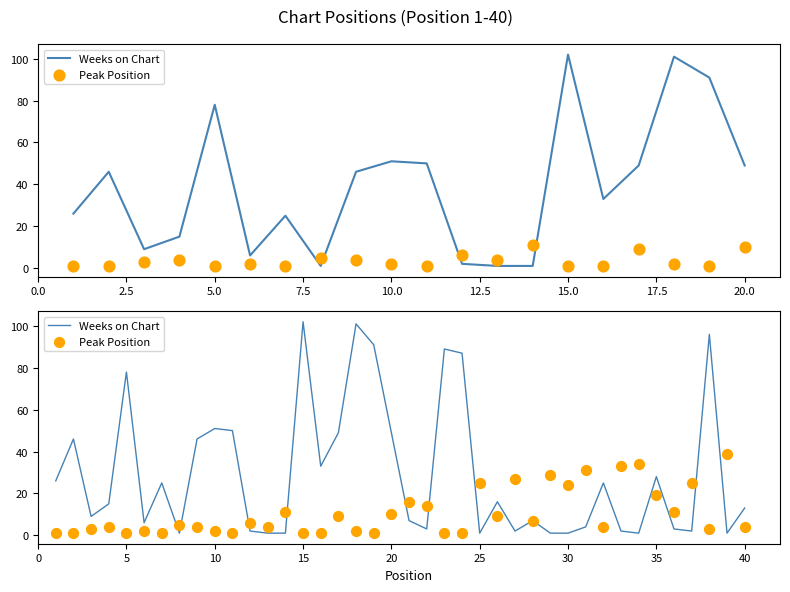

Which series has the widest spread of Y values?

Weeks on Chart